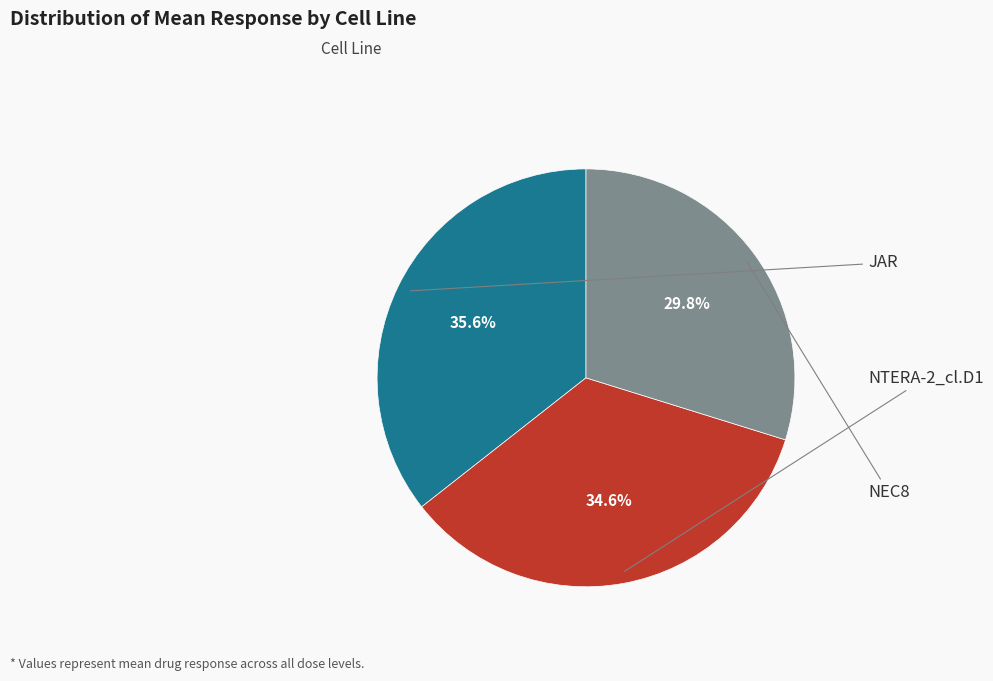

How many segments does this pie chart have?

3